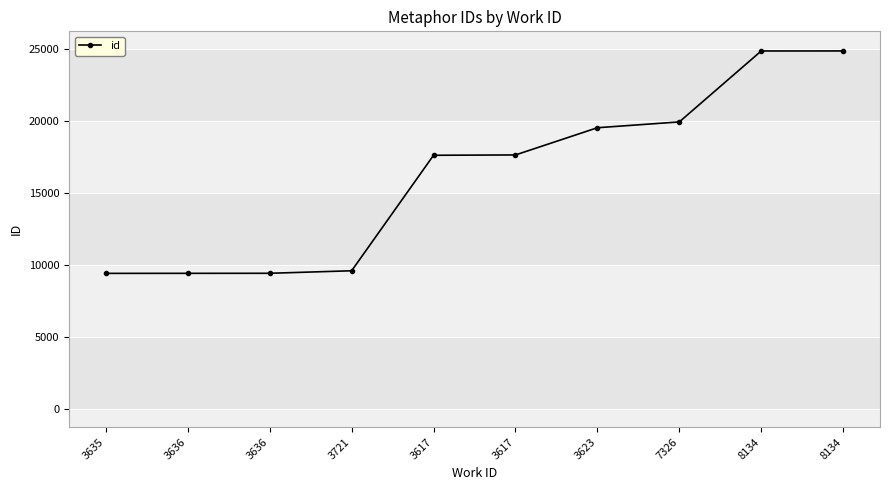

Is this an area chart (filled region under the line)?

No